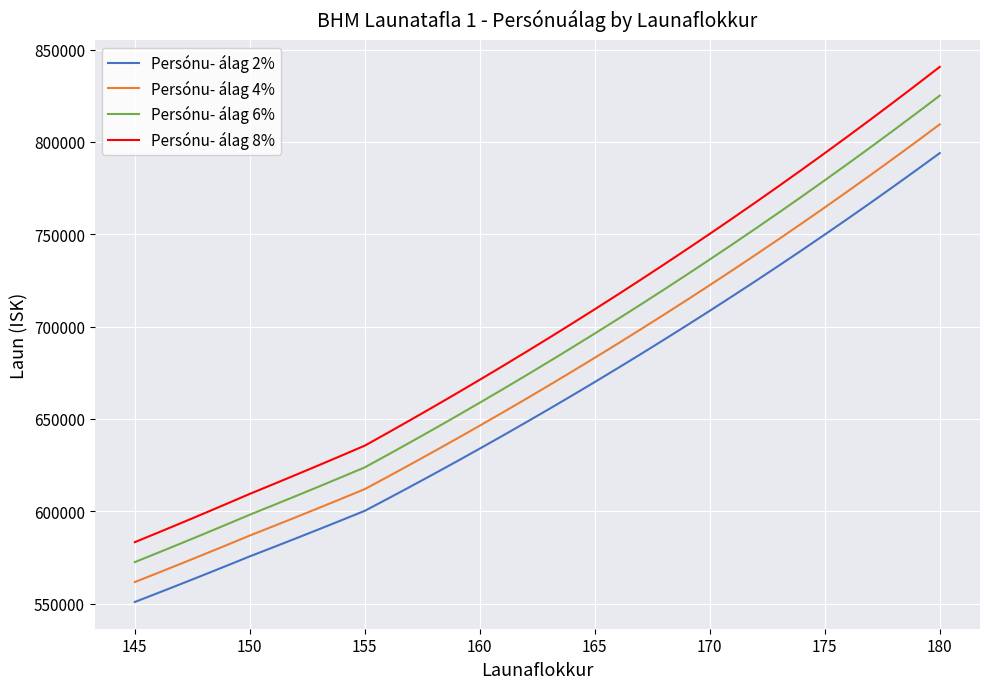

List the series in order of their overall mean, highest first.

Persónu- álag 8%, Persónu- álag 6%, Persónu- álag 4%, Persónu- álag 2%